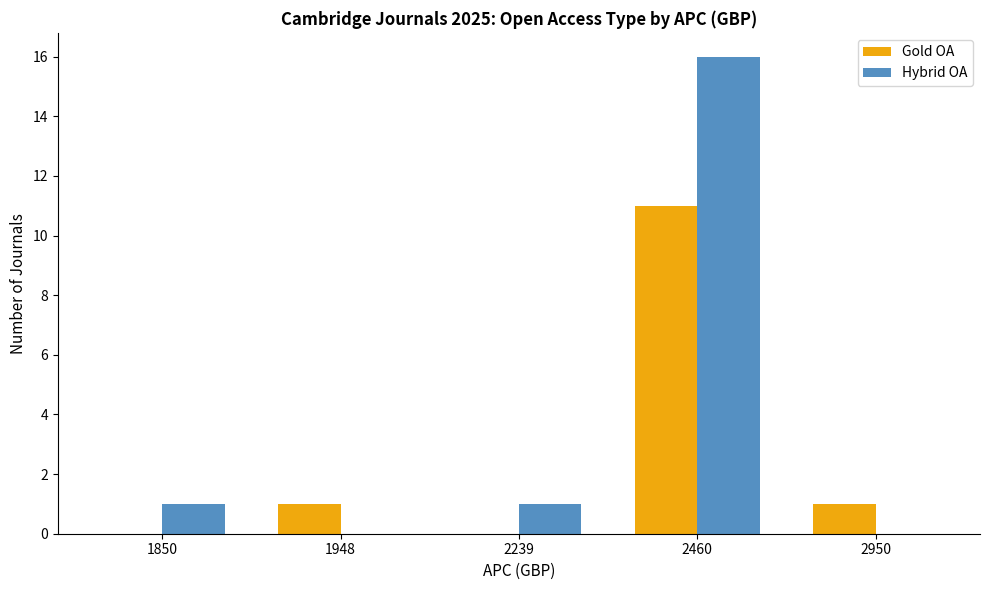

True or false: Hybrid OA has a value of -6 at 2950.

False